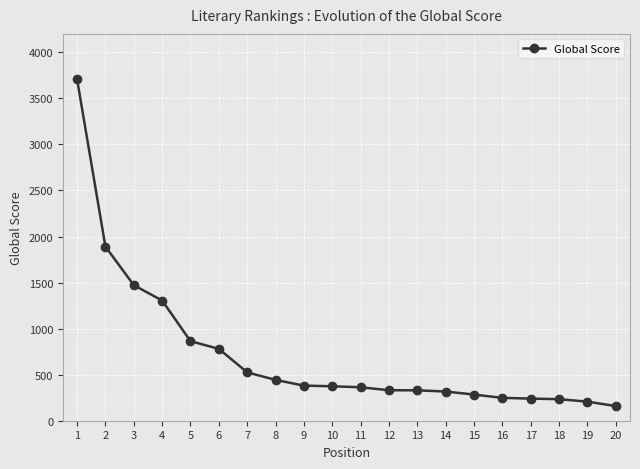

What is the difference between the maximum and minimum values?

3548